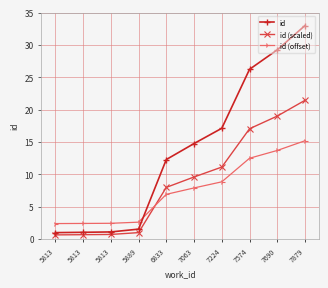

What is the difference between the maximum and minimum values in the id (scaled) series?

20.8